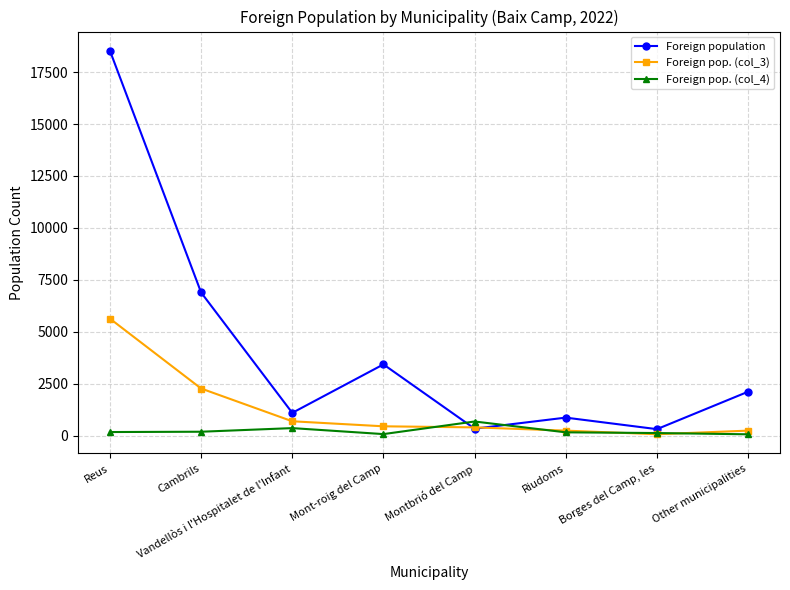

Does the chart have visible grid lines?

Yes